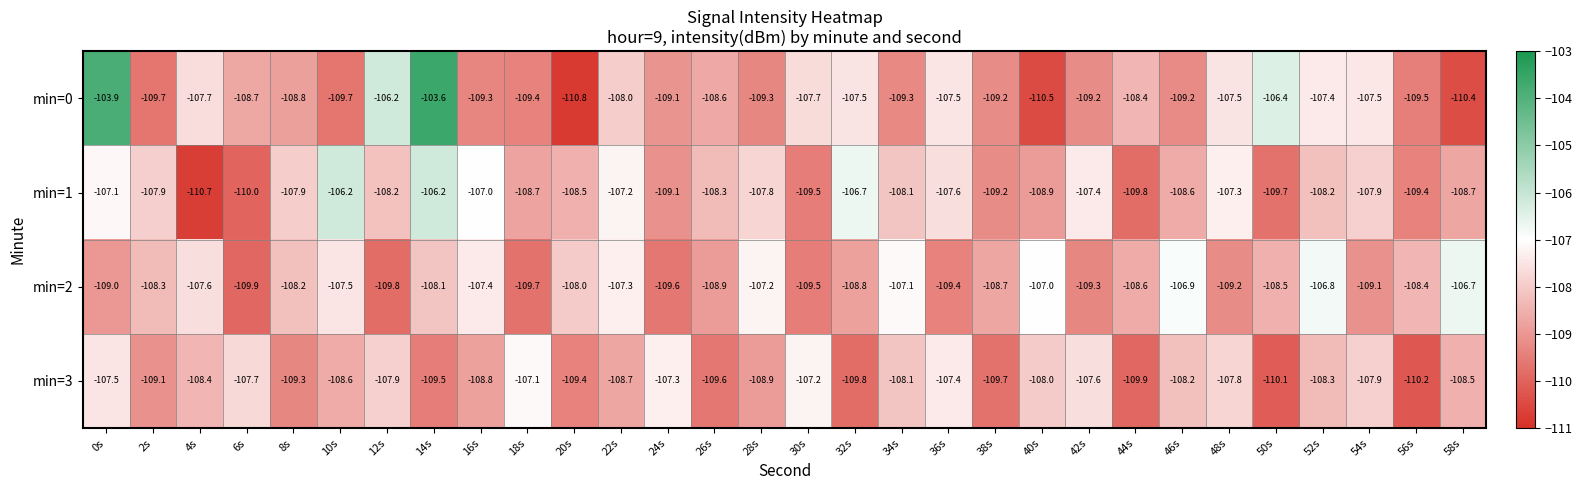

At which label does min=3 reach its minimum?

56s